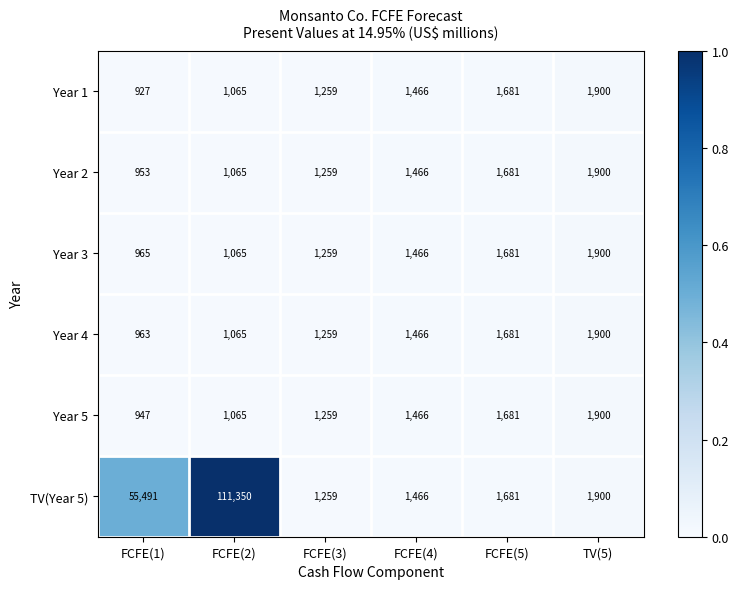

At which category is the sum across all series the highest?

FCFE(2)